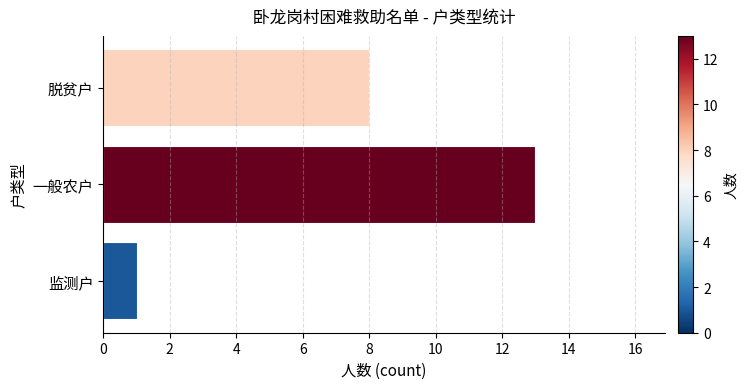

What is the change in value from 一般农户 to 监测户?

-12